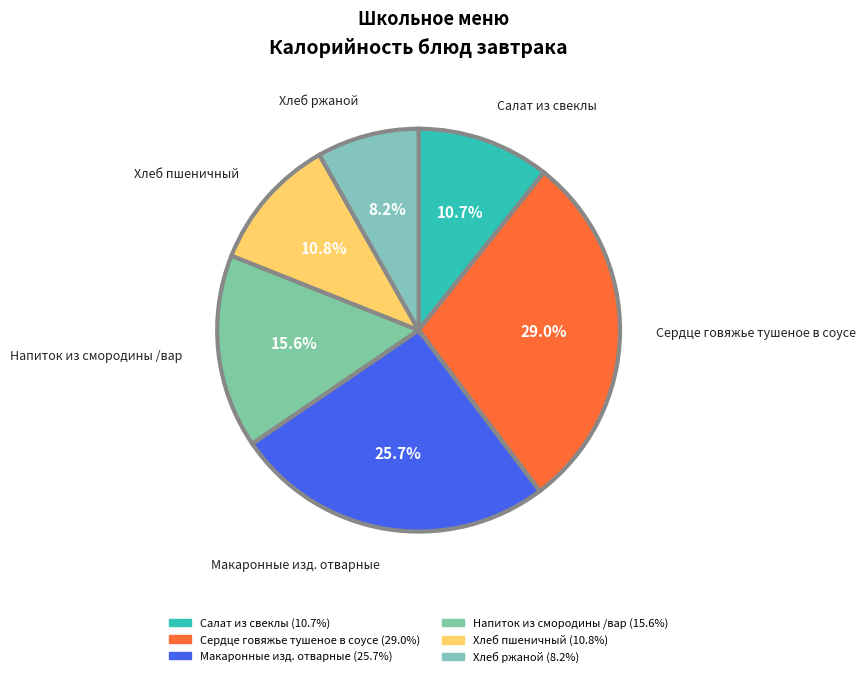

To the nearest percent, what portion does Салат из свеклы represent?

11%